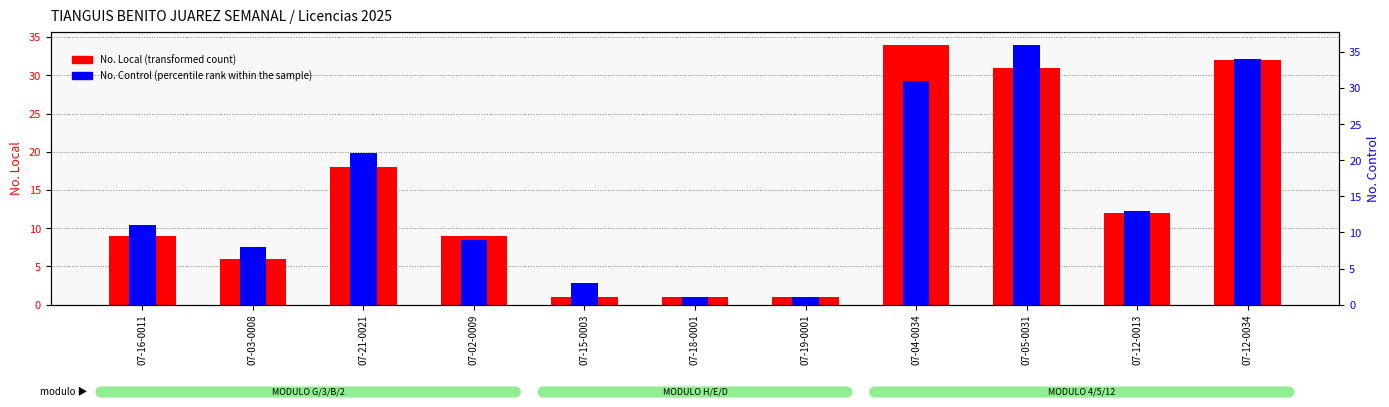

How many groups of bars are there?

11